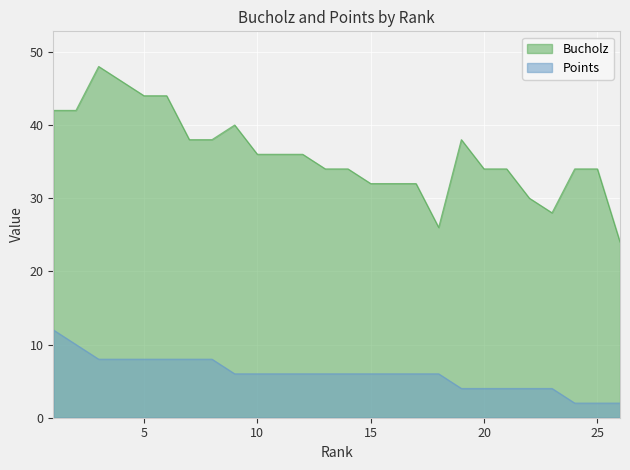

What is the value of the Bucholz point at the 7th from the left?

38